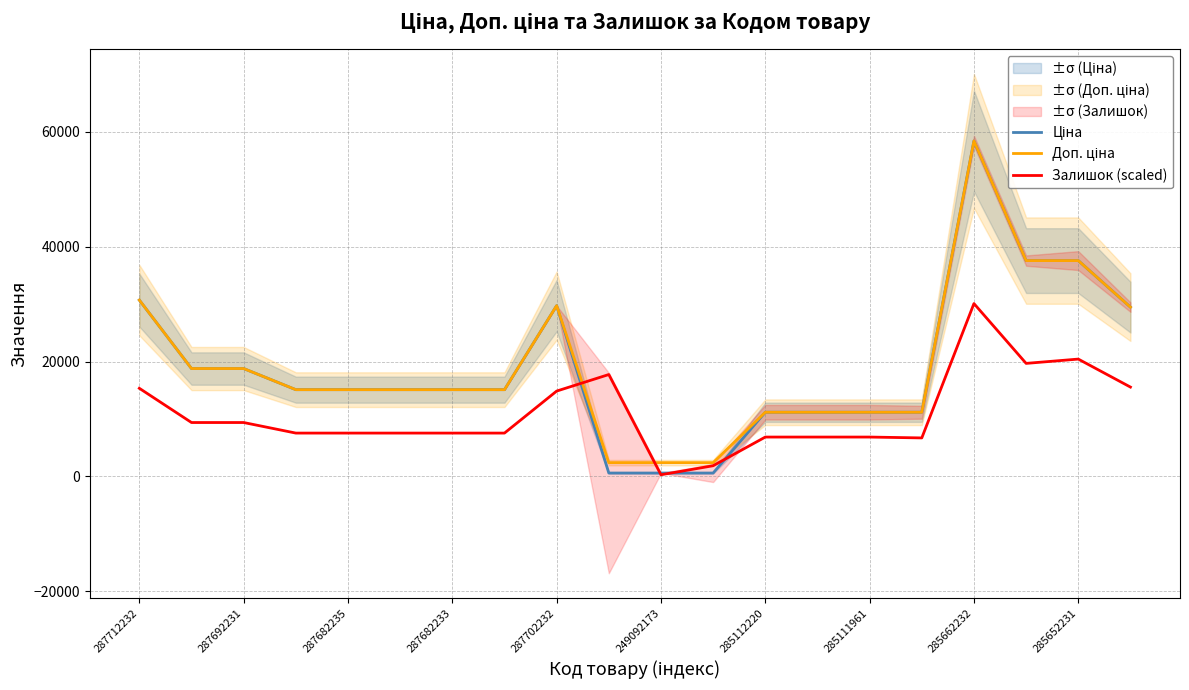

True or false: Залишок (scaled) has a value of 10295.1 at 15.

False